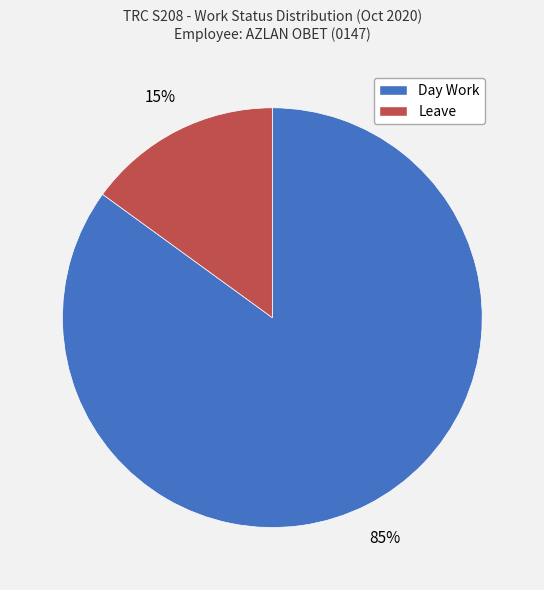

To the nearest percent, what portion does Leave represent?

15%